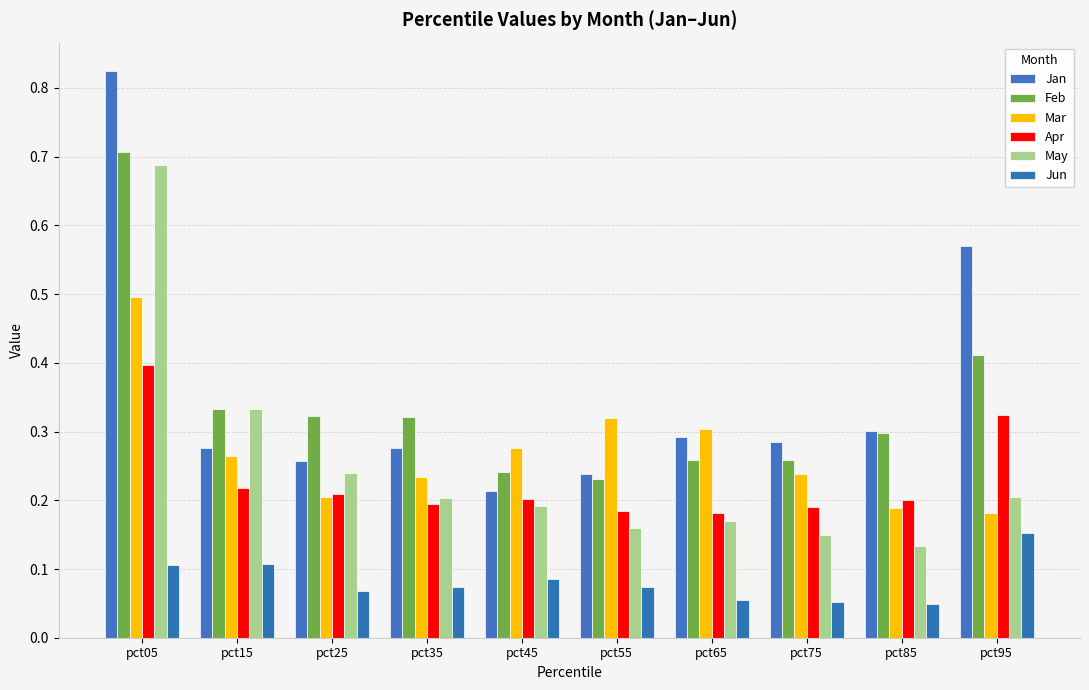

At how many categories does at least one series exceed 0?

10